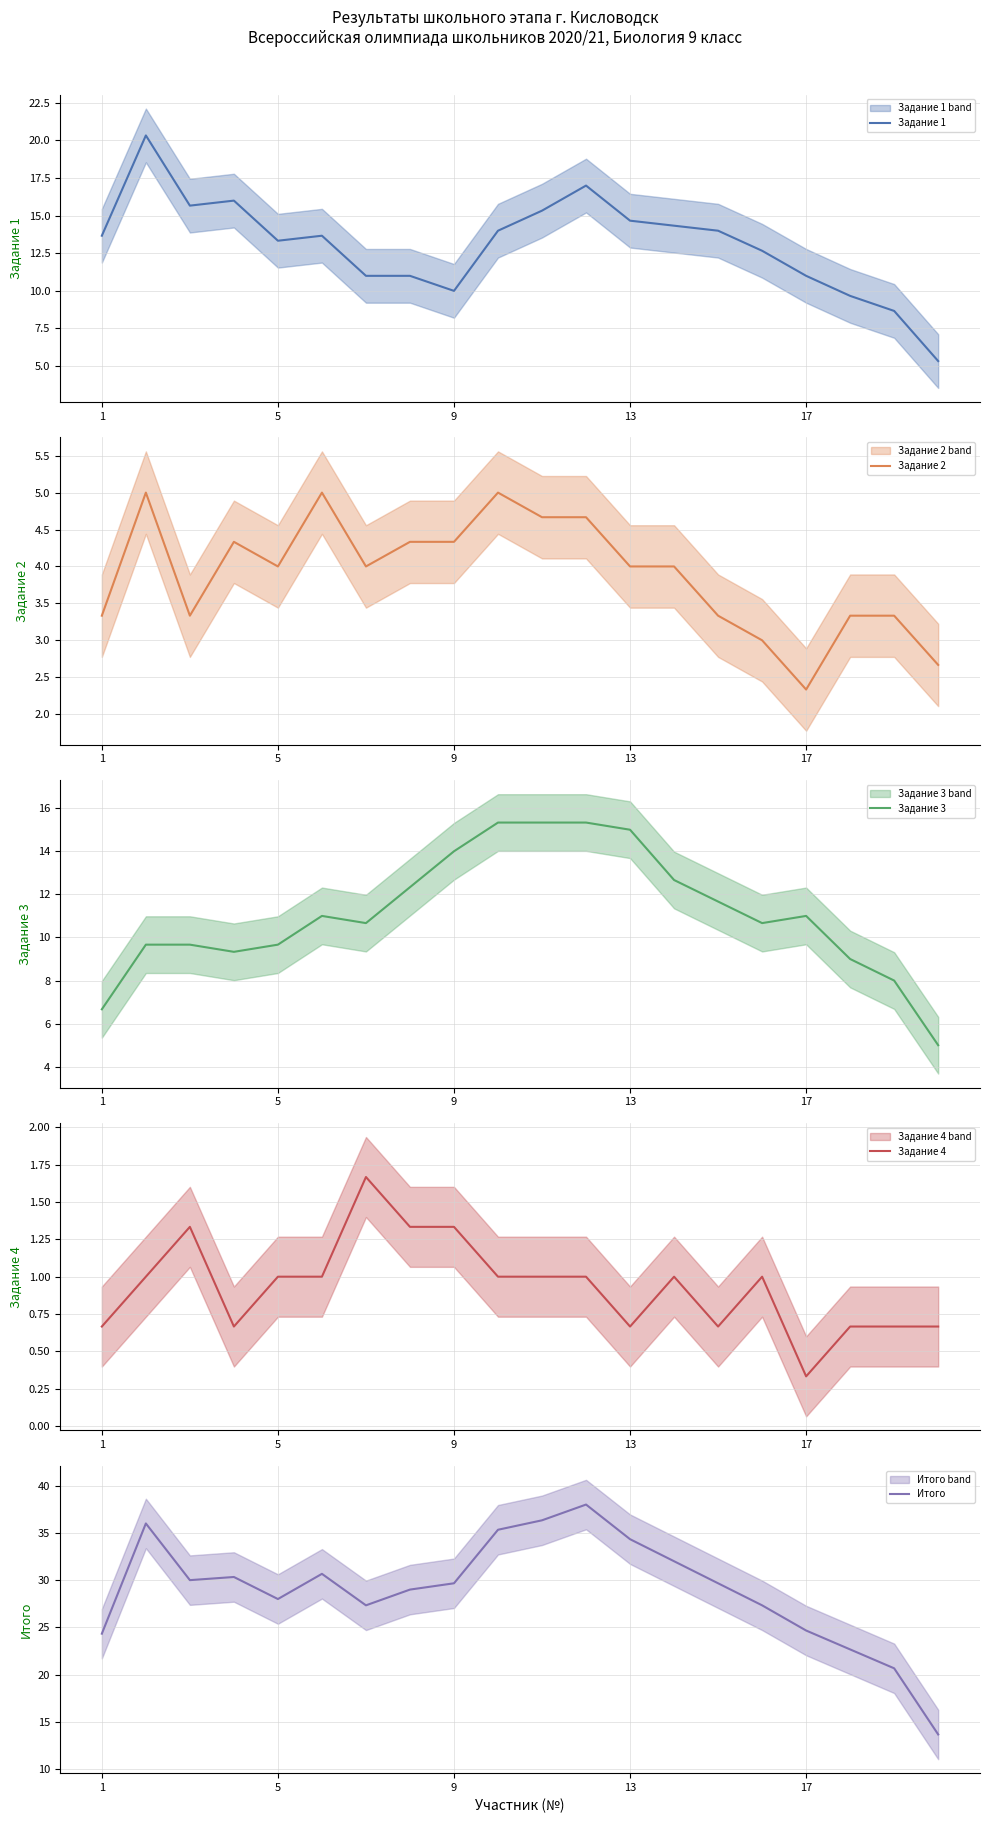

True or false: Задание 1 has a value of 13.7 at 1.

True